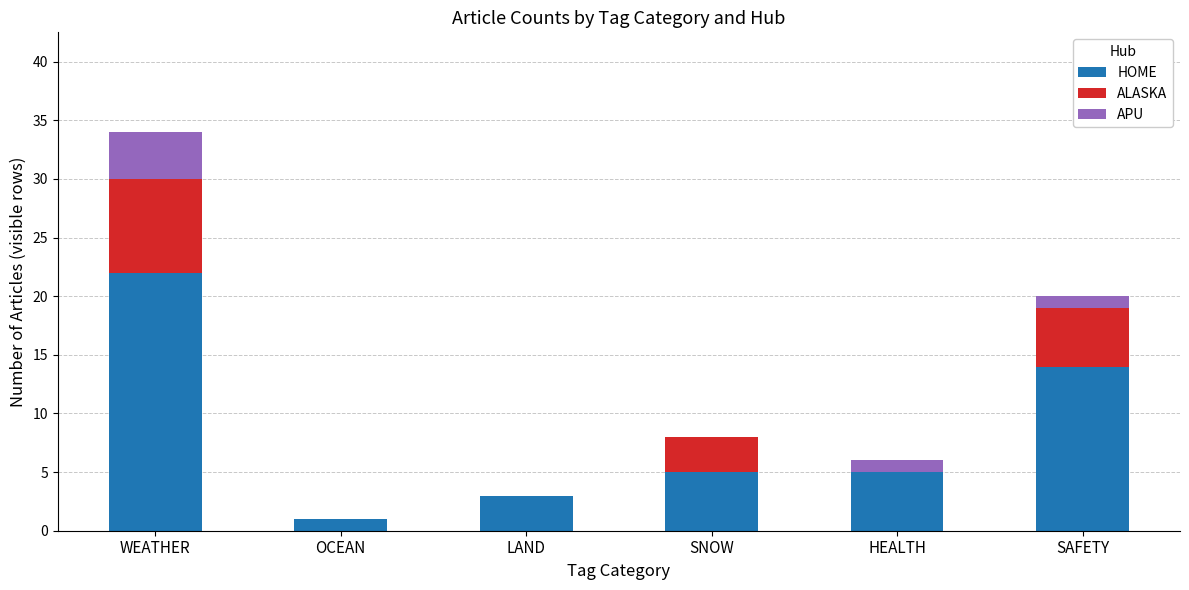

Which category has the highest value in the HOME series?

WEATHER